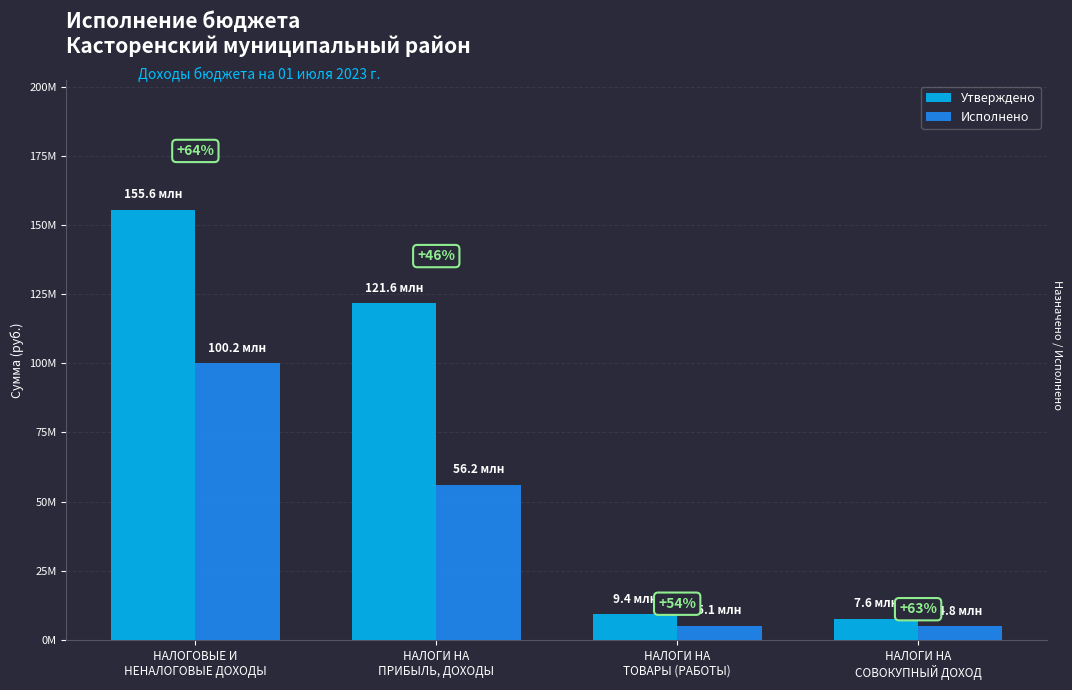

What are all the series names shown in the legend?

Утверждено, Исполнено